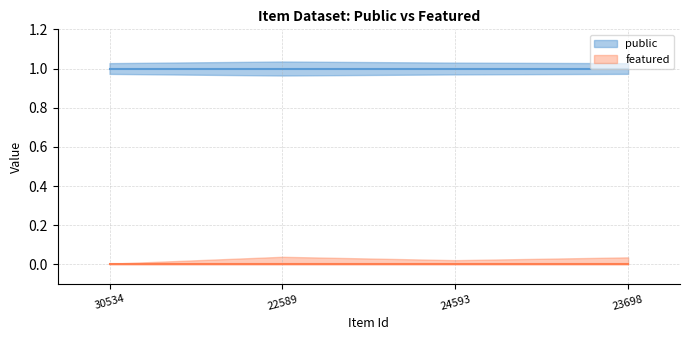

Rank the categories by public value from lowest to highest.

30534, 22589, 24593, 23698